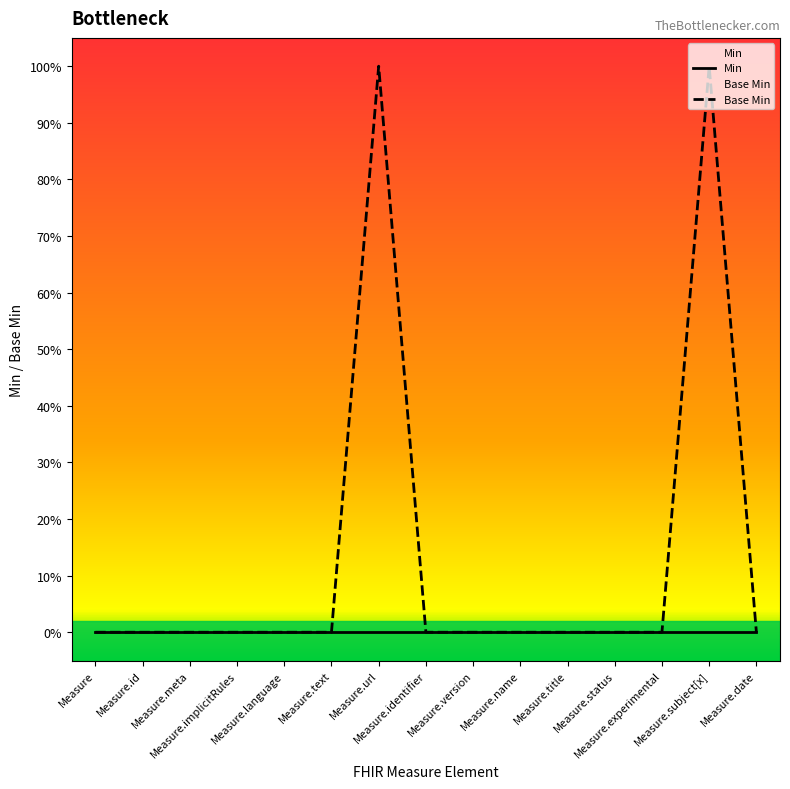

Reading left to right, what are all the values shown in this chart?

Measure=0	Measure.id=0	Measure.meta=0	Measure.implicitRules=0	Measure.language=0	Measure.text=0	Measure.url=1	Measure.identifier=0	Measure.version=0	Measure.name=0	Measure.title=0	Measure.status=0	Measure.experimental=0	Measure.subject[x]=1	Measure.date=0